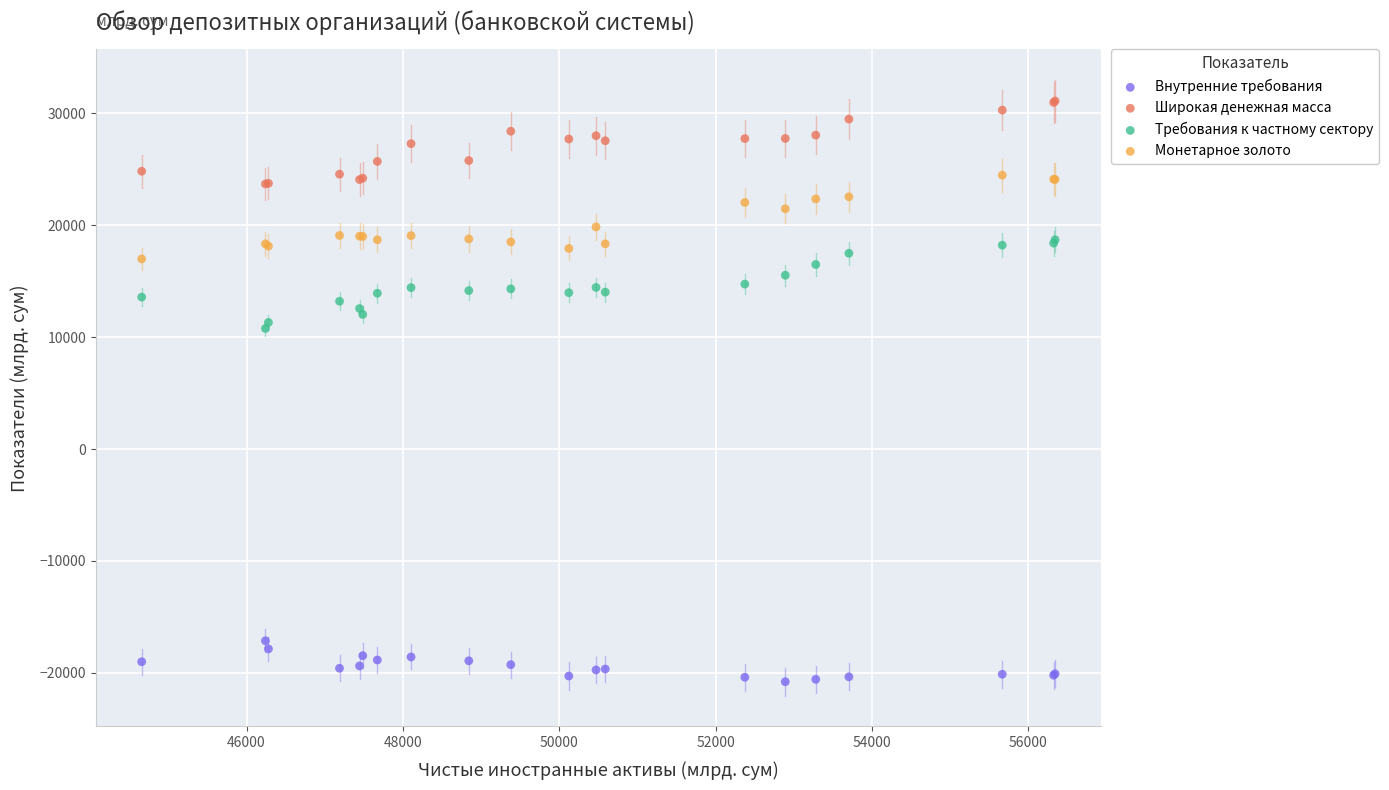

What are all the series names shown in the legend?

Внутренние требования, Широкая денежная масса, Требования к частному сектору, Монетарное золото